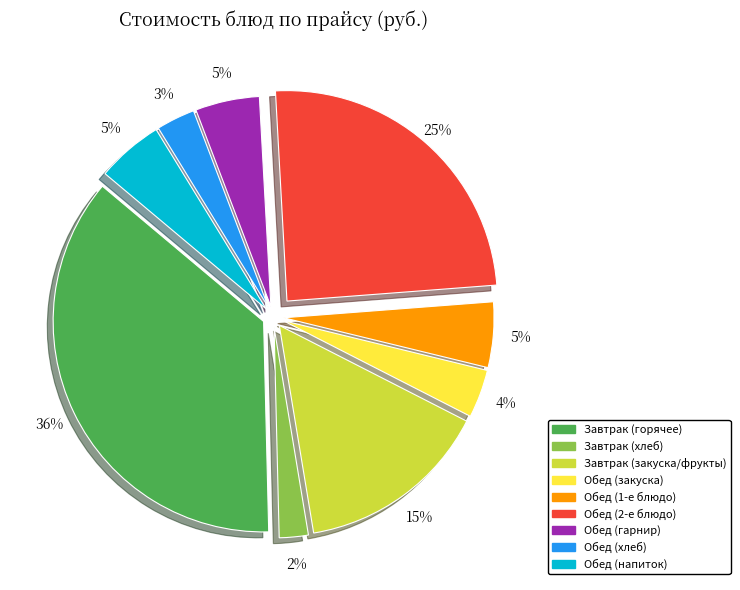

Combined, do Завтрак (закуска/фрукты) and Завтрак (горячее) account for over 50%?

Yes